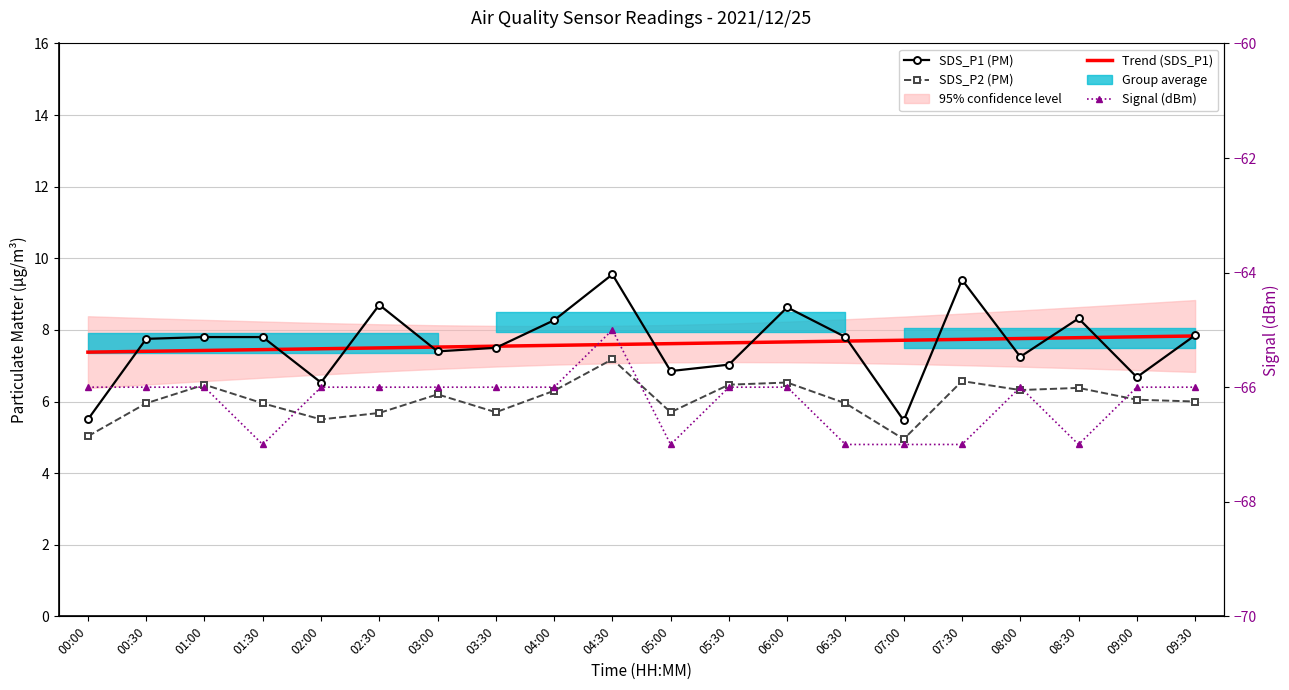

Where is the first local maximum for SDS_P1 (PM)?

02:30